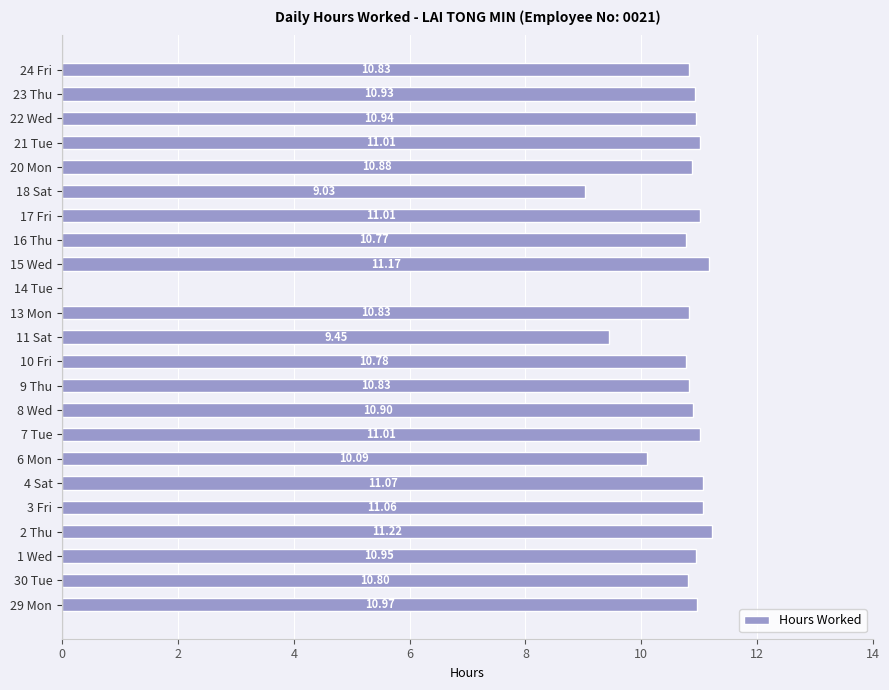

Which has a higher value, 6 Mon or 13 Mon?

13 Mon